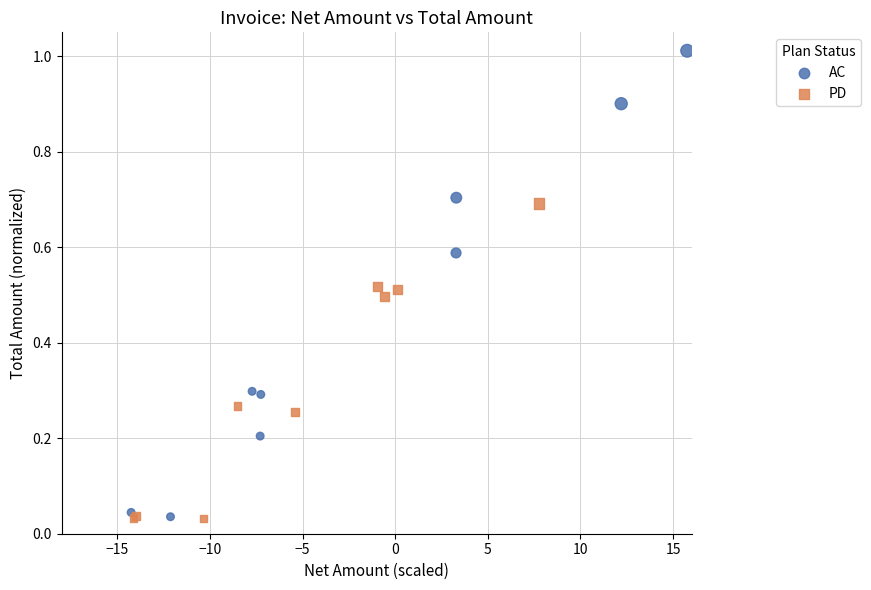

Which series has the largest Y range (max minus min)?

AC